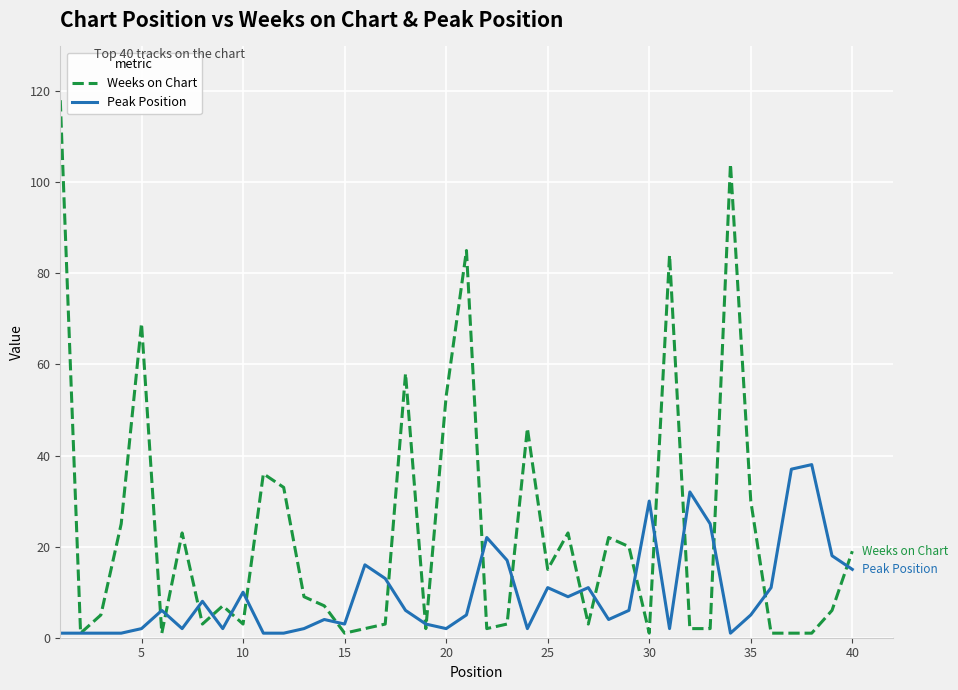

What is the greatest value displayed?

118